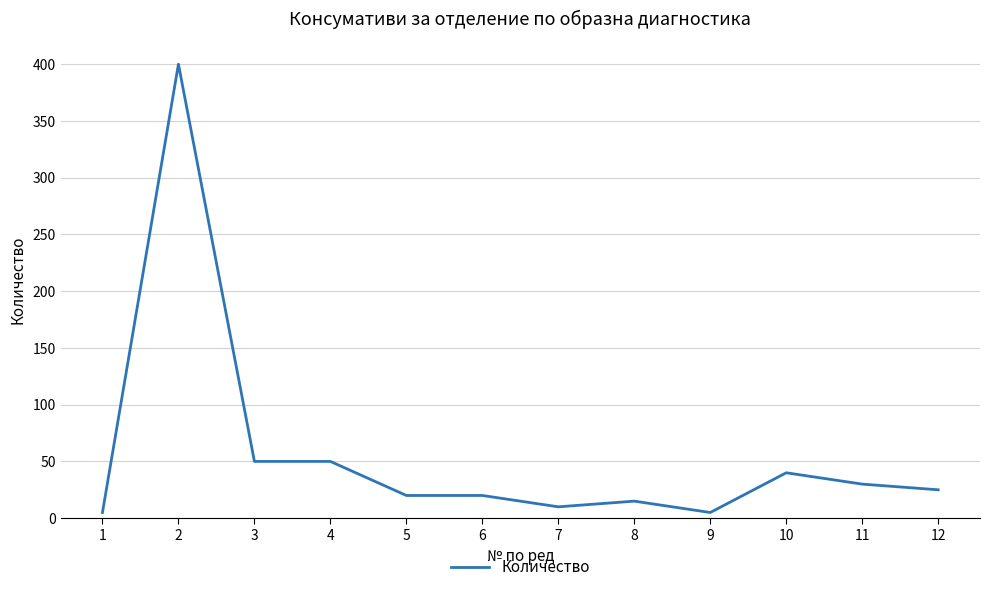

What is the maximum value shown in the chart?

400